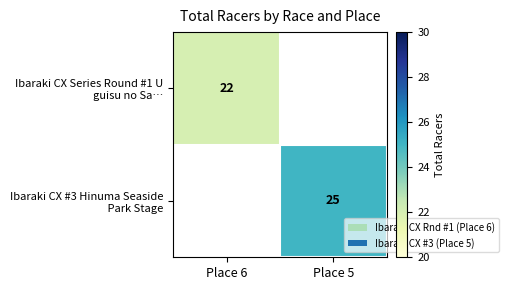

Which category has the lowest value across all series?

Place 6